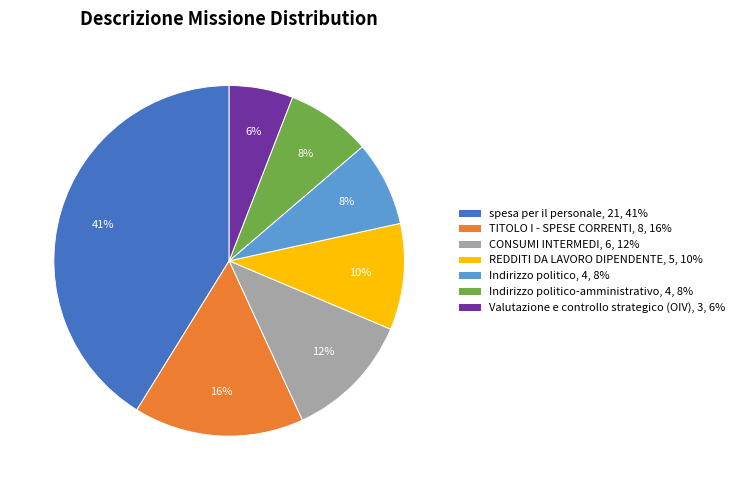

What is the ratio of the value at Indirizzo politico, 4, 8% to the value at CONSUMI INTERMEDI, 6, 12%?

0.7